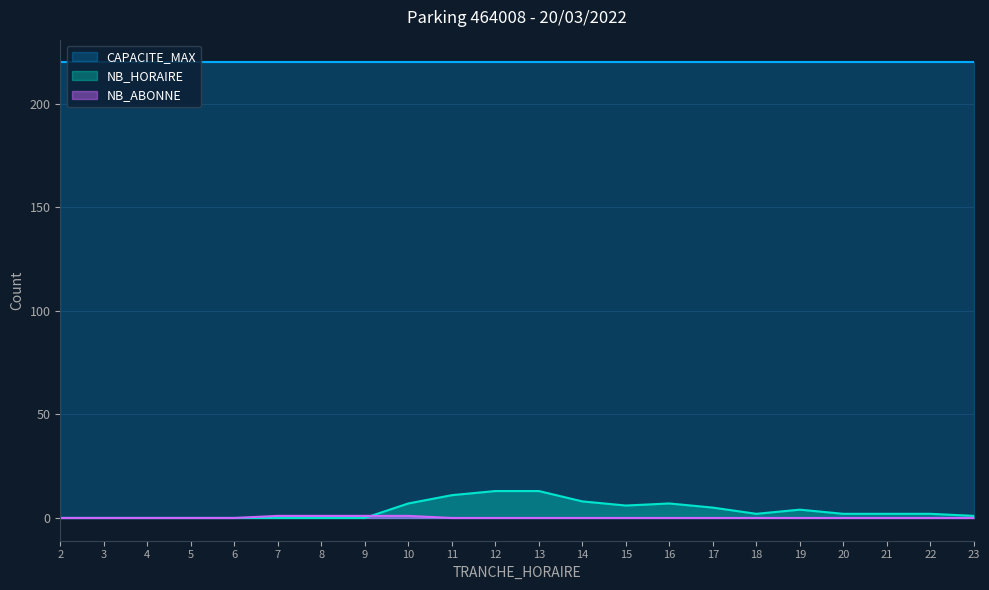

Which series has the largest total across all categories?

CAPACITE_MAX